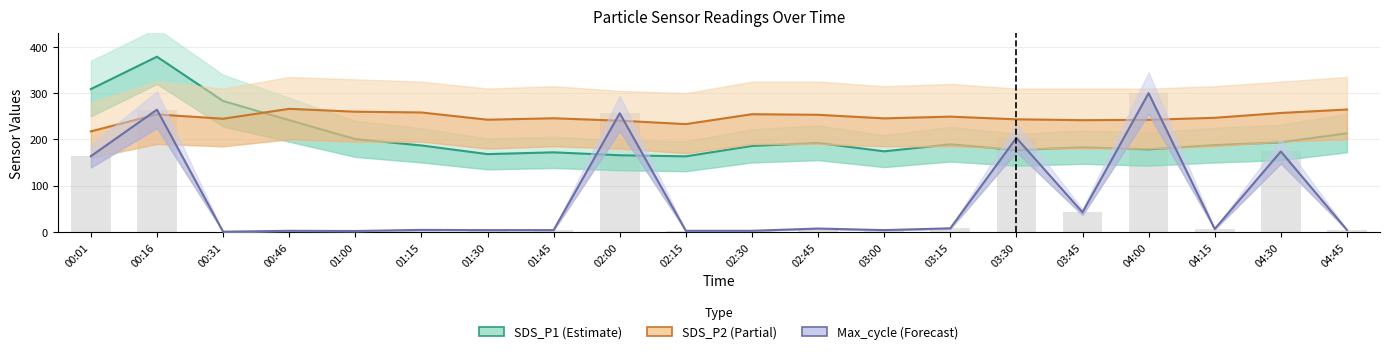

What is the total value across all series at 01:00?

461.8